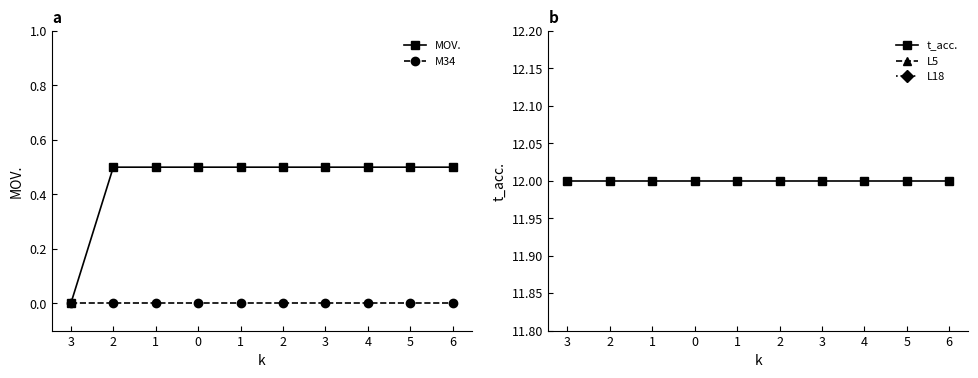

Is the value of M34 at 1 greater than the value of L5 at 3?

No